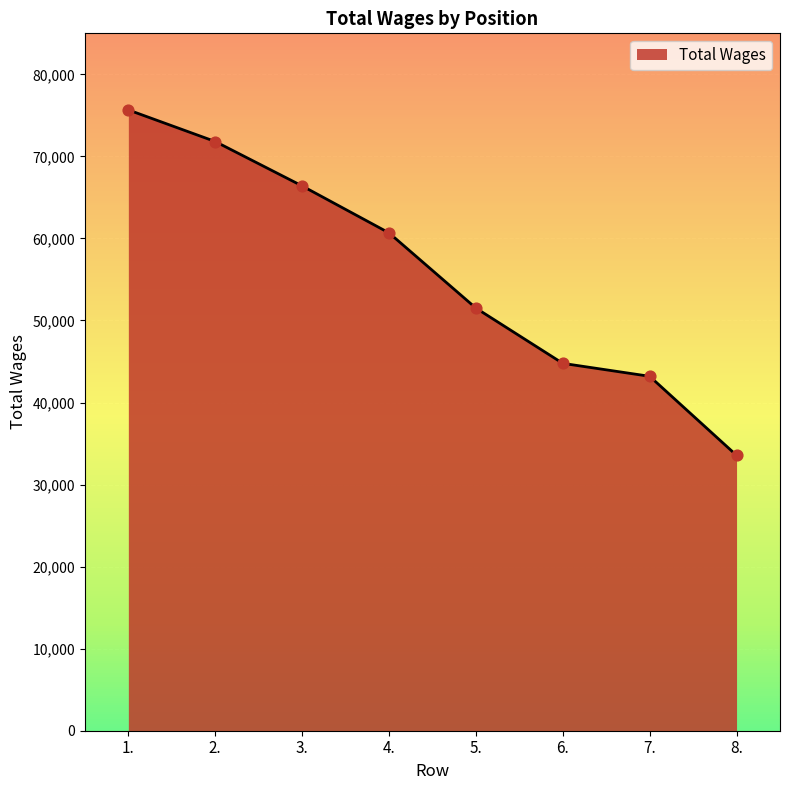

Approximately how many times larger is the value at 6. compared to 7.?

1.0